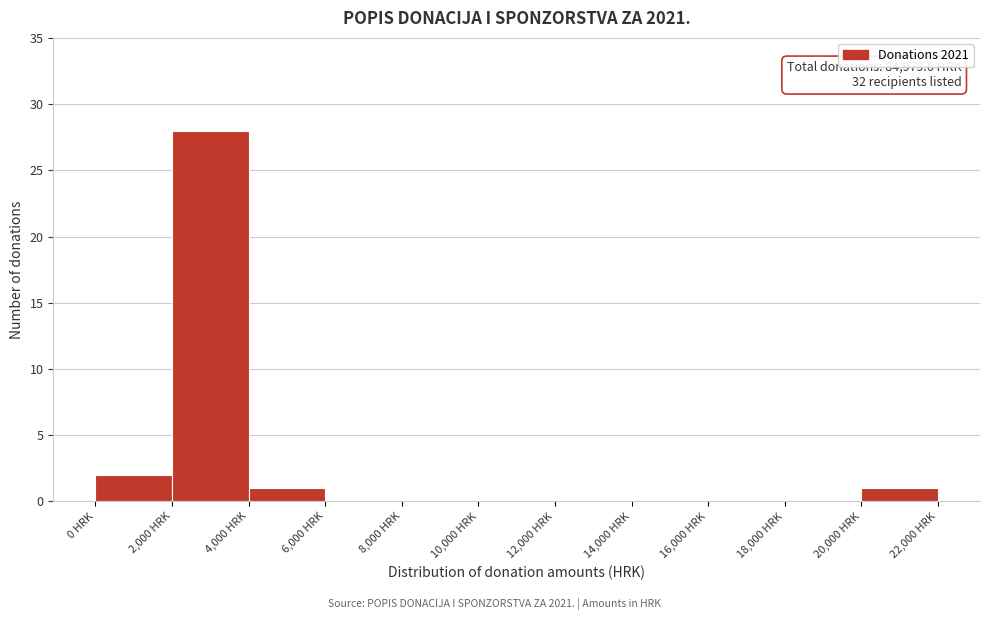

Over which range of the x-axis is the bar tallest?

2000 to 4000